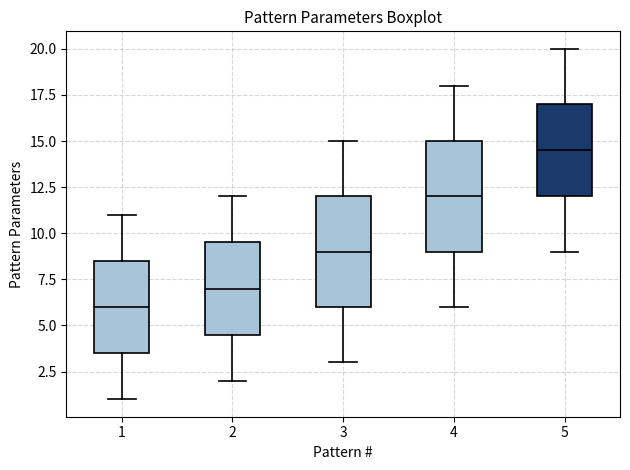

Reading left to right, transcribe this box plot: for each box, give where its median line is, the range the box spans, and where its two whiskers end, as read against the y-axis. The values are not printed on the chart, so give them approximately, as read against the axis.

1: median 6.0, box 3.5 to 8.5, whiskers 1.0 to 11.0
2: median 7.0, box 4.5 to 9.5, whiskers 2.0 to 12.0
3: median 9.0, box 6.0 to 12.0, whiskers 3.0 to 15.0
4: median 12.0, box 9.0 to 15.0, whiskers 6.0 to 18.0
5: median 14.5, box 12.0 to 17.0, whiskers 9.0 to 20.0